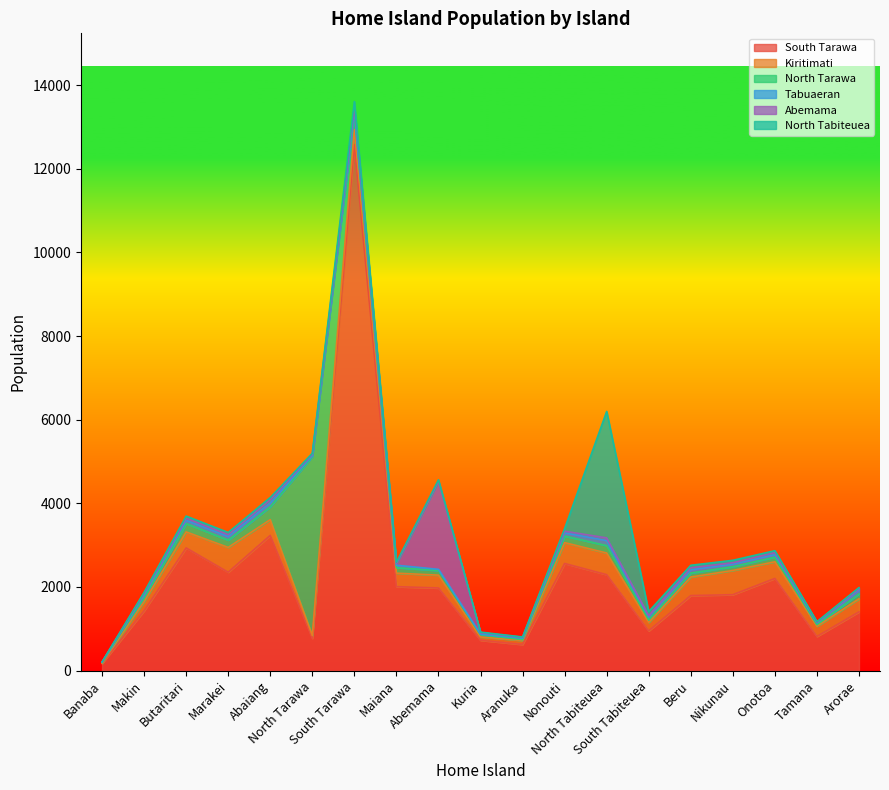

How many series are shown in this chart?

6